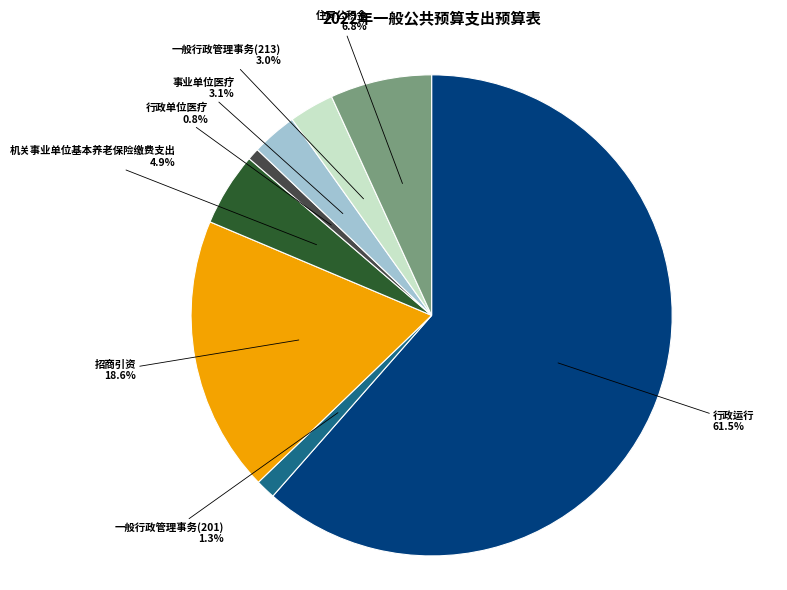

To the nearest percent, what portion does 一般行政管理事务(201) represent?

1%